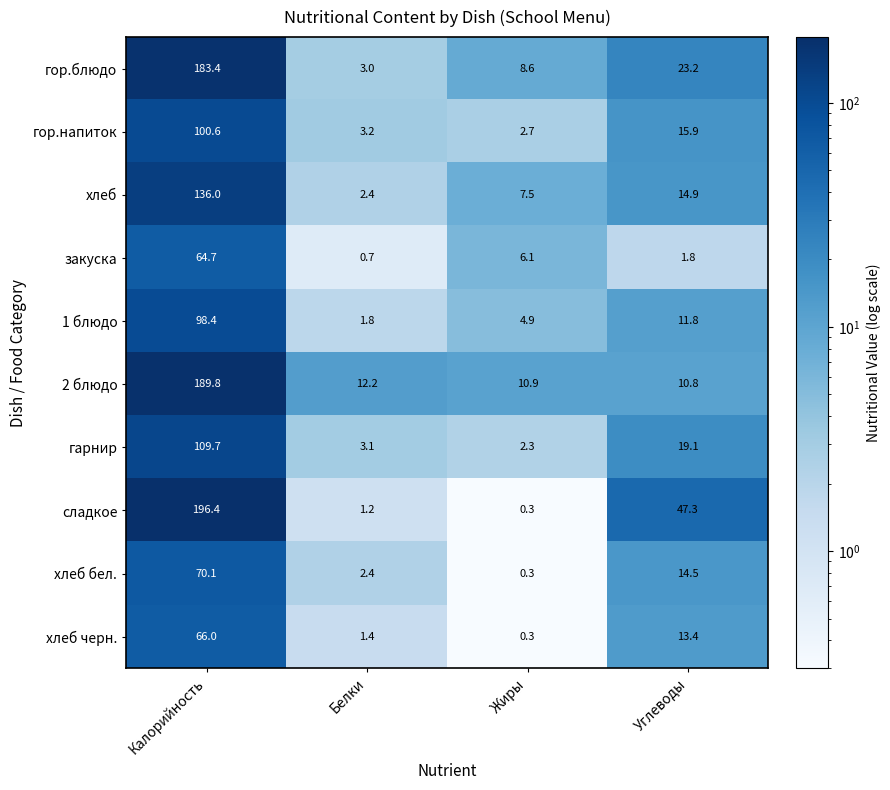

What is the minimum value shown in the chart?

0.3